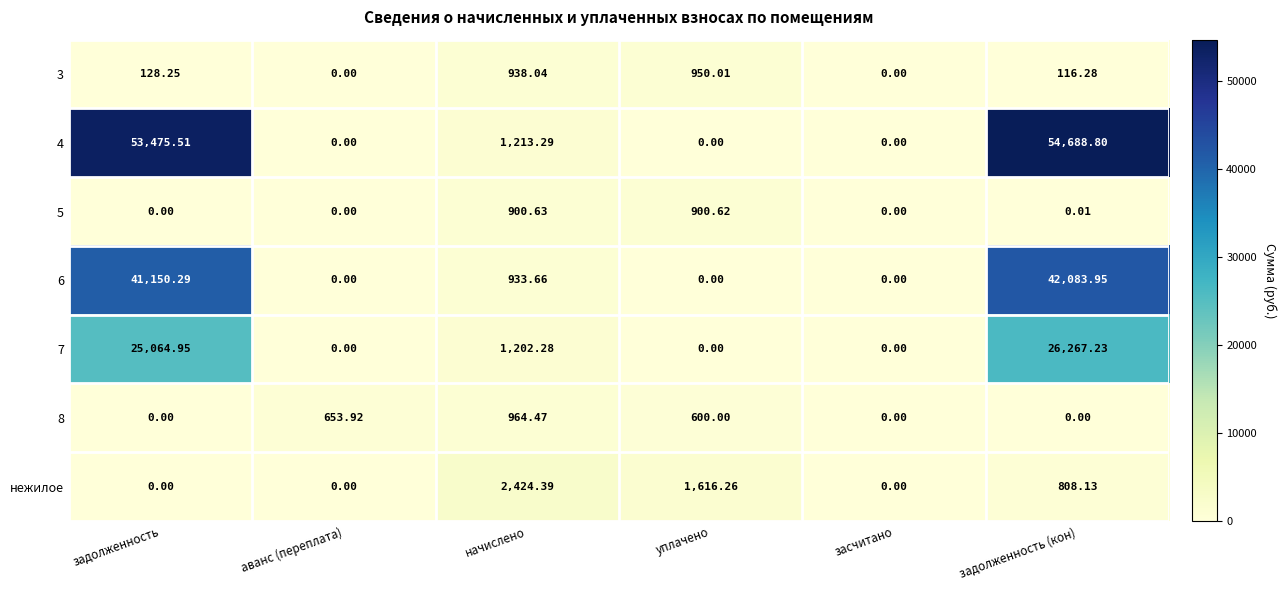

Between начислено and засчитано, which series saw the biggest shift?

нежилое